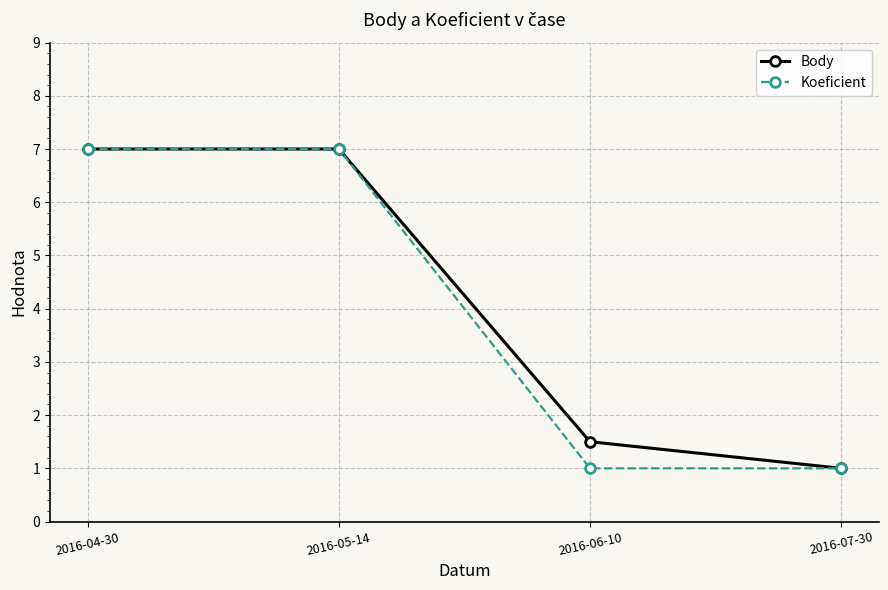

How many data points in Body are less than 7?

2